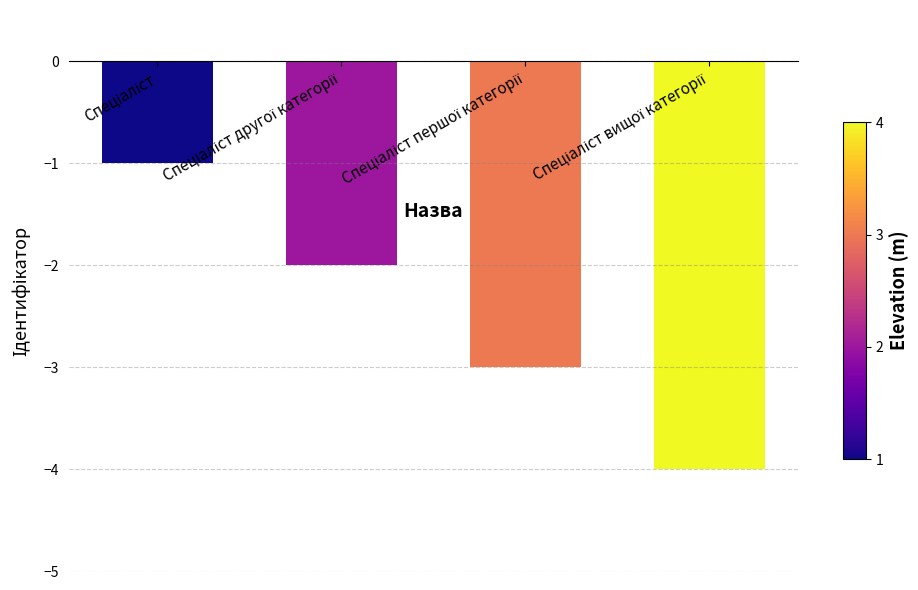

What is the sum of all values?

-10